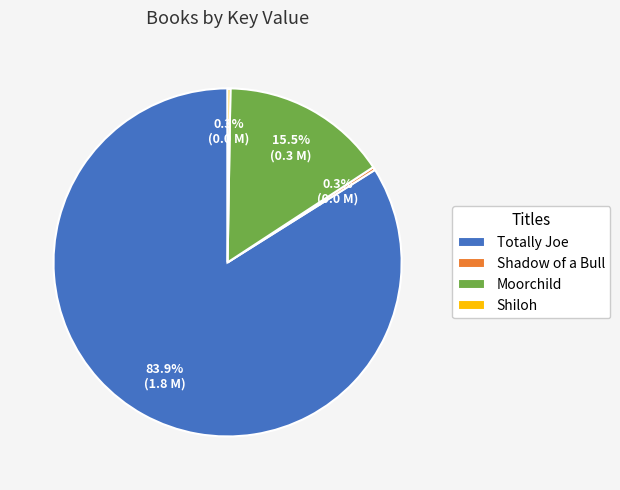

Is it true that Totally Joe is 96% of the pie?

False